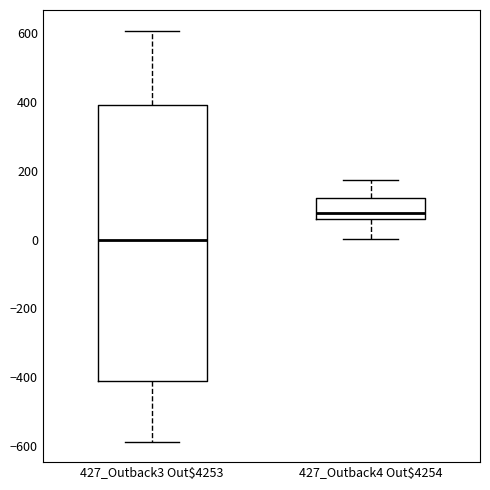

Reading left to right, transcribe this box plot: for each box, give where its median line is, the range the box spans, and where its two whiskers end, as read against the y-axis. The values are not printed on the chart, so give them approximately, as read against the axis.

427_Outback3 Out$4253: median 0, box -400 to 400, whiskers -580 to 600
427_Outback4 Out$4254: median 80, box 60 to 120, whiskers 0 to 180